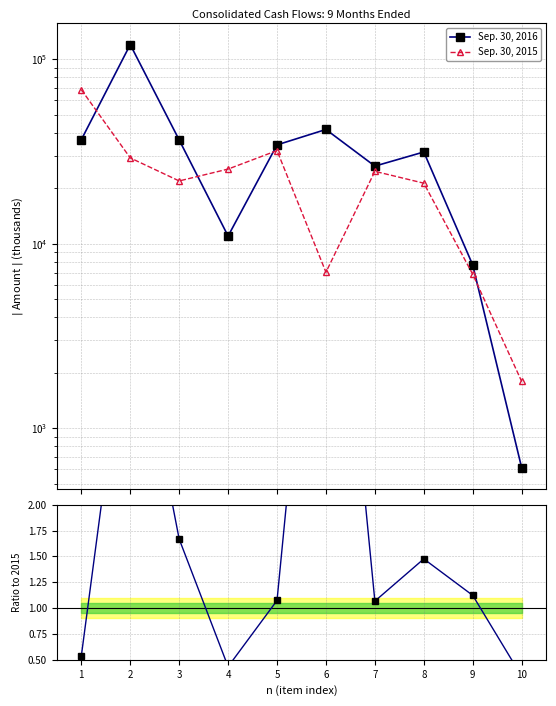

How many data points in Sep. 30, 2015 are less than 24738?

5